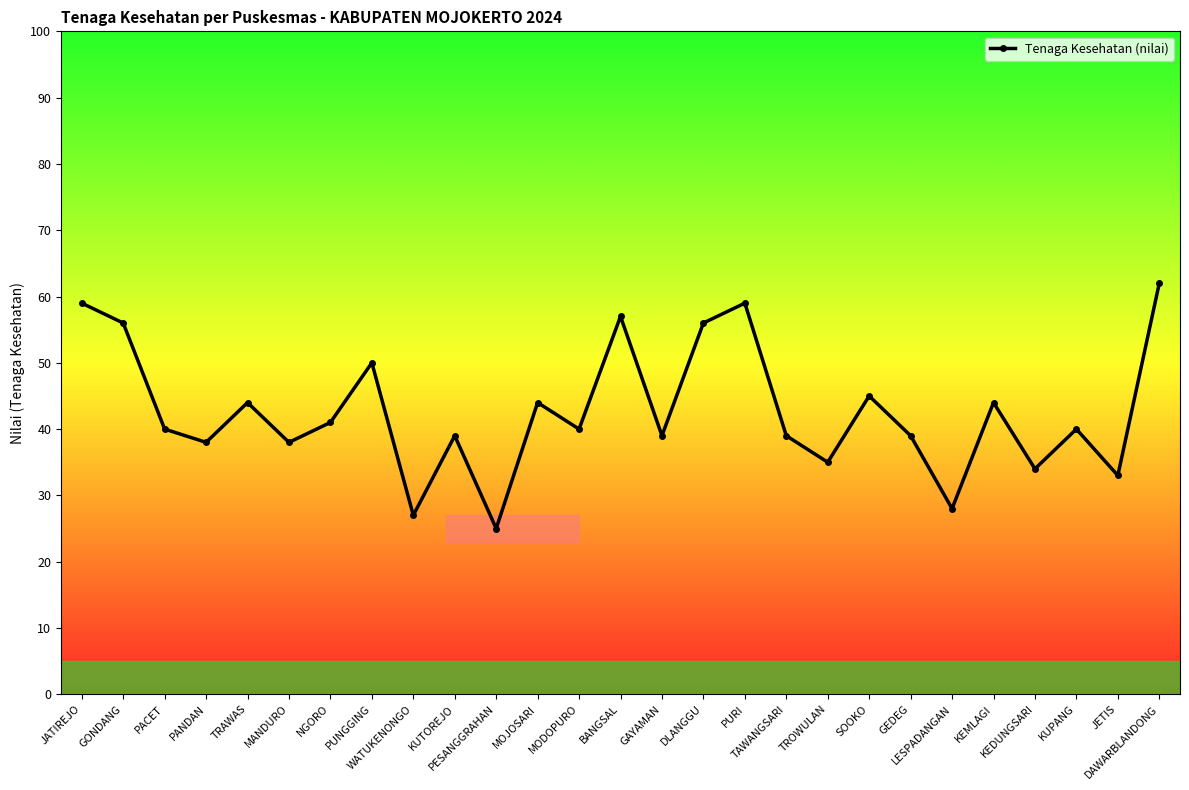

What is the smallest value displayed?

25